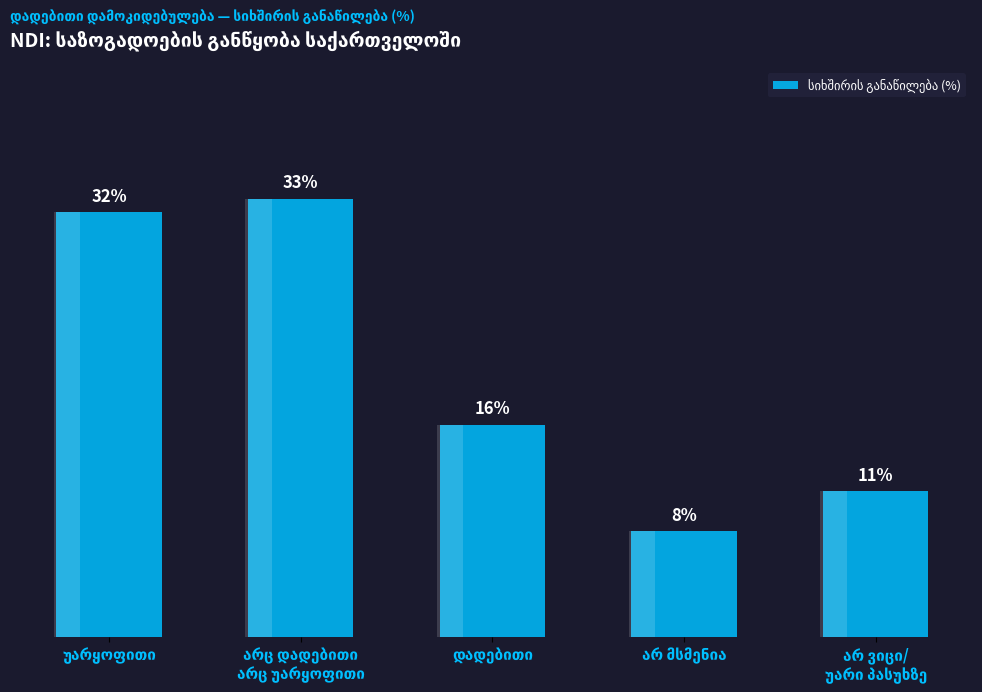

List the labels in order of value, smallest first.

არ მსმენია, არ ვიცი/
უარი პასუხზე, დადებითი, უარყოფითი, არც დადებითი
არც უარყოფითი